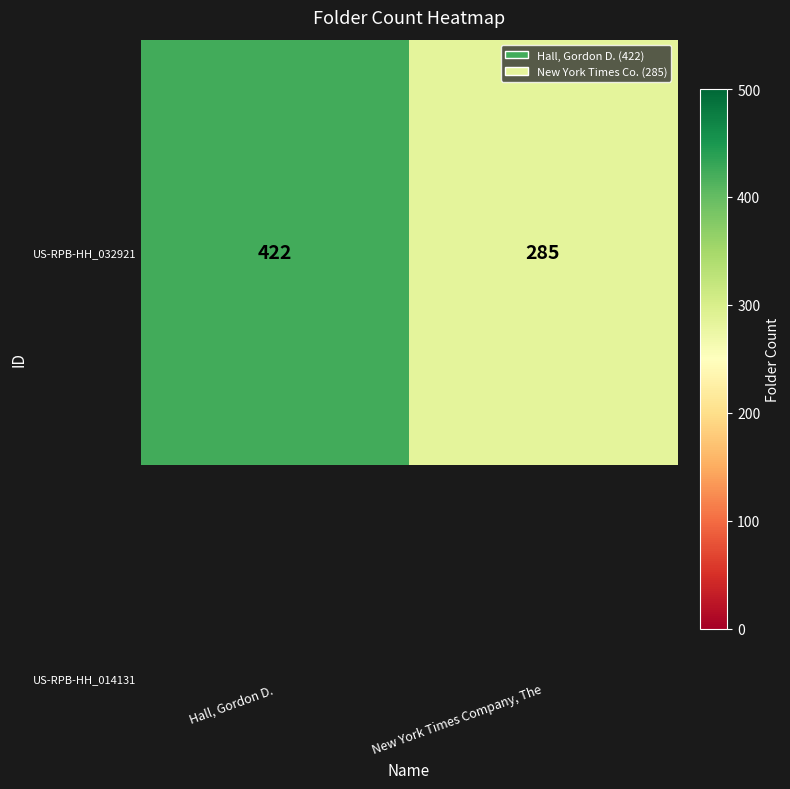

Between New York Times Company, The and Hall, Gordon D., which is larger?

Hall, Gordon D.